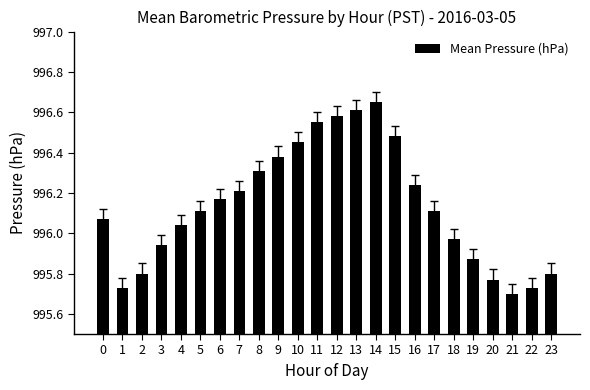

What is the value of the 9th bar from the left?

996.3